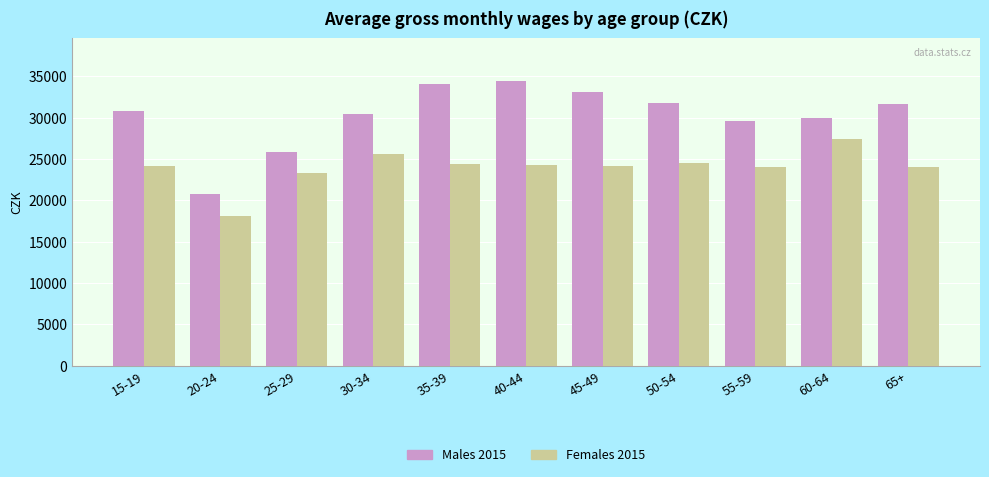

The value of Males 2015 at 25-29 is 25853. True or false?

True